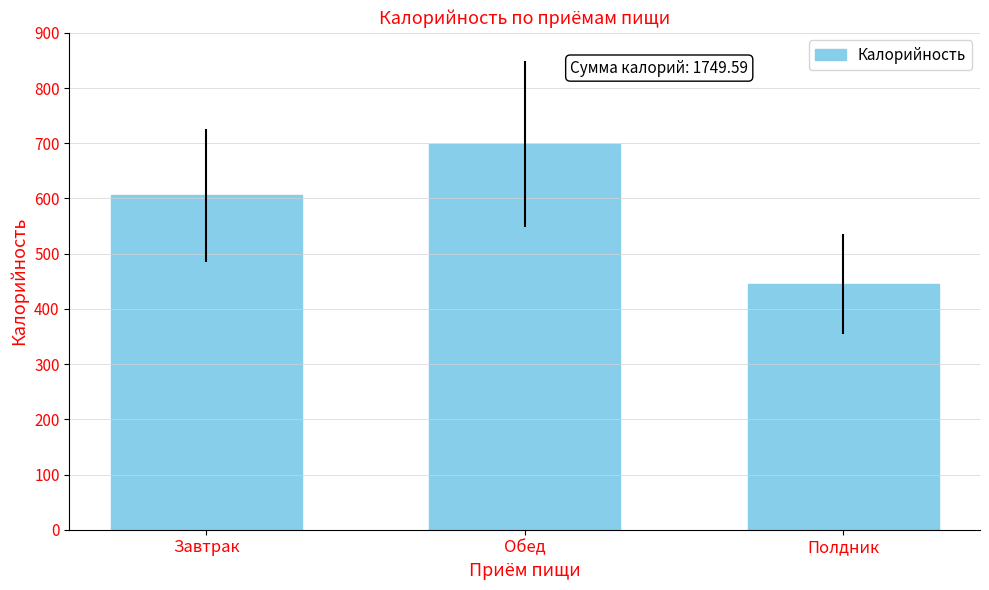

List the labels in order of value, largest first.

Обед, Завтрак, Полдник